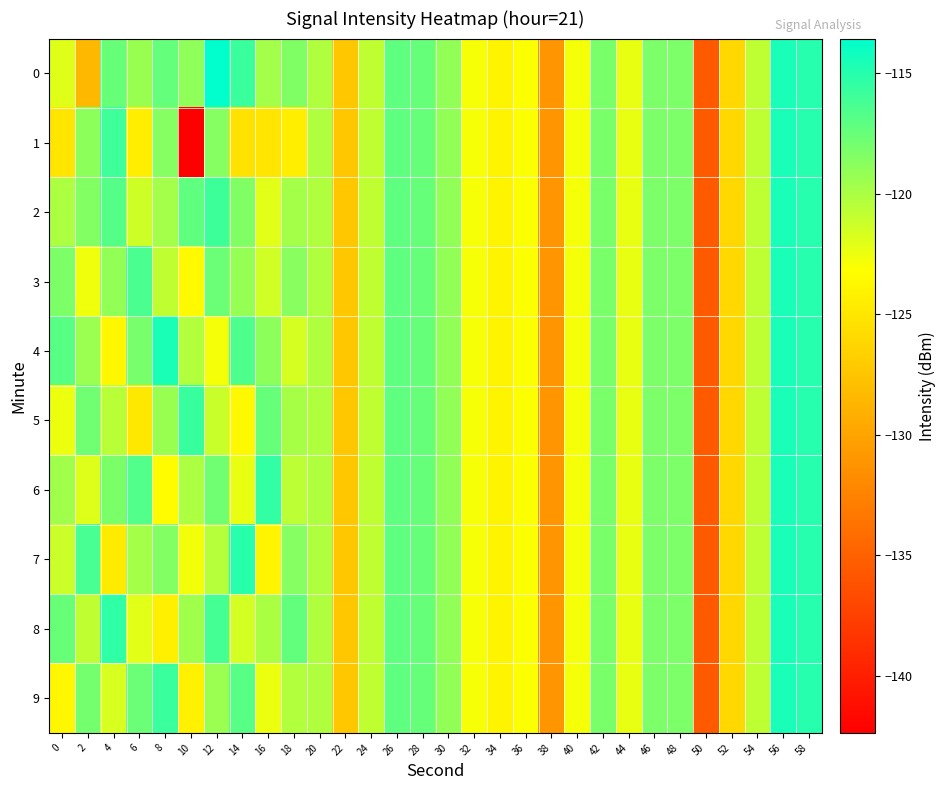

What is the total value across all series at 20?

-1201.9